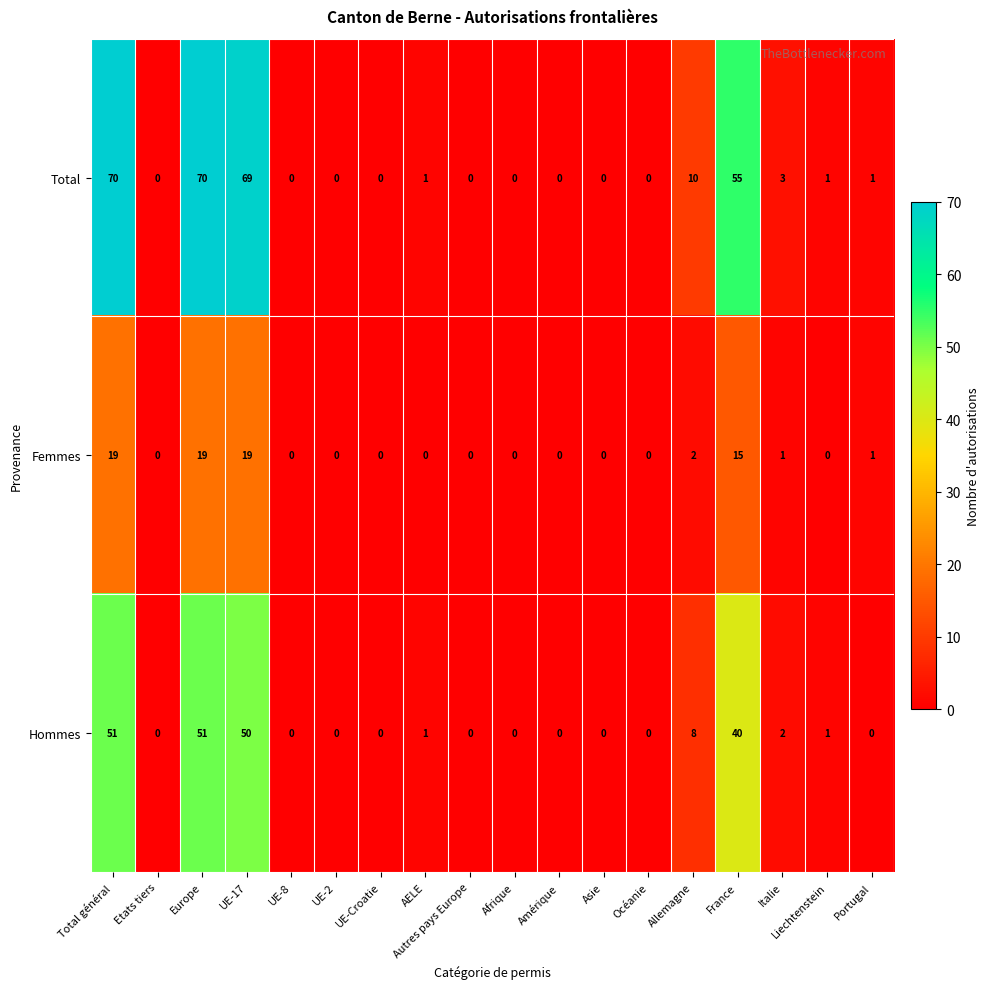

Between Total général and Italie, which series saw the biggest shift?

Total